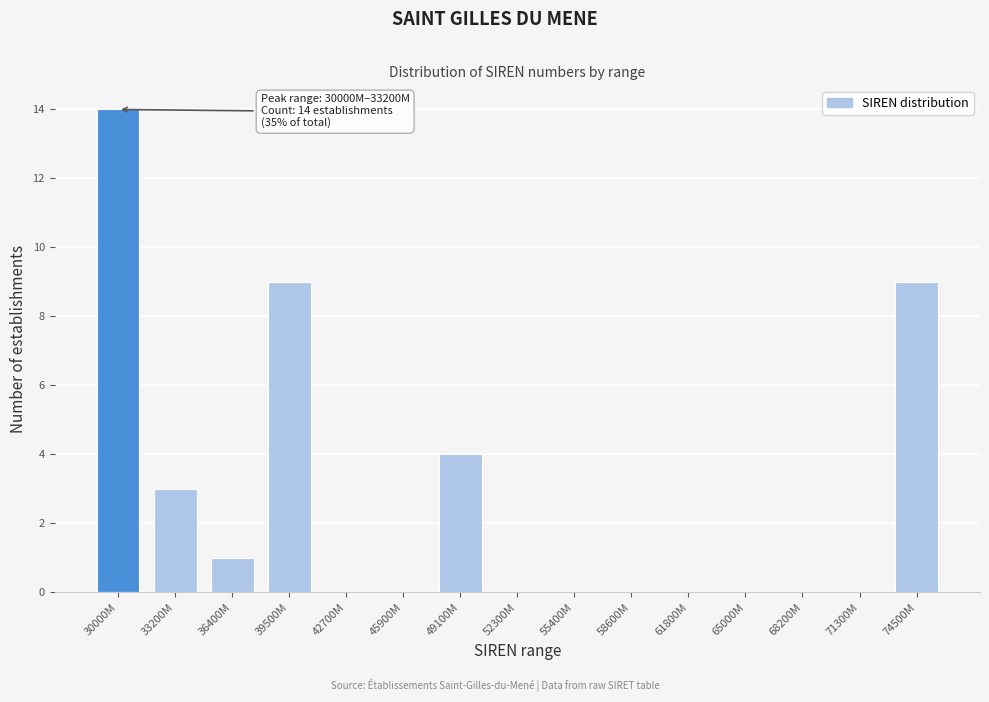

Reading left to right, transcribe all the data shown in this chart.

30000M=14	33200M=3	36400M=1	39500M=9	42700M=0	45900M=0	49100M=4	52300M=0	55400M=0	58600M=0	61800M=0	65000M=0	68200M=0	71300M=0	74500M=9